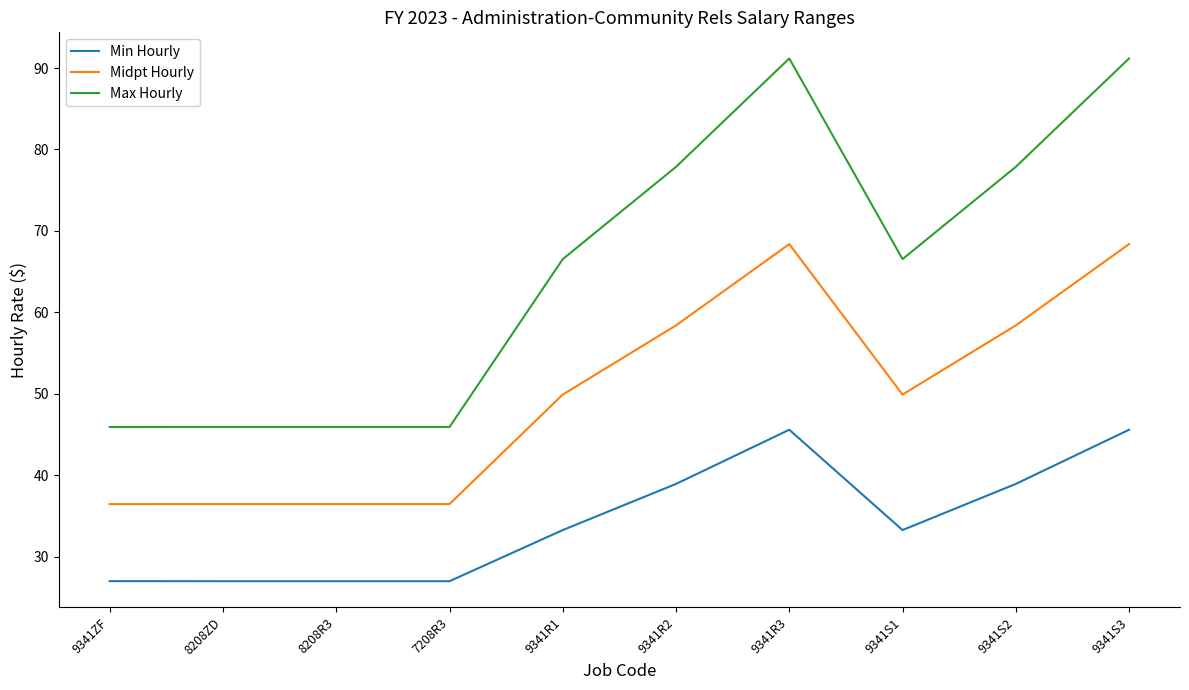

Between 9341S2 and 9341S3, which series saw the biggest shift?

Max Hourly